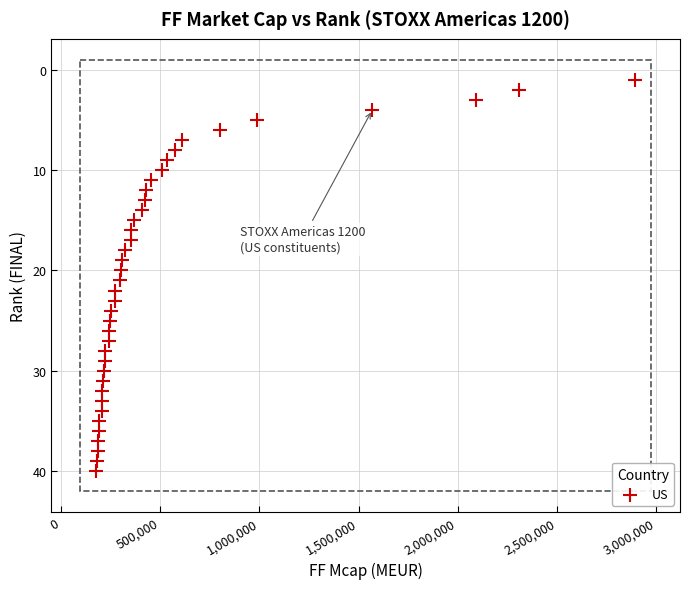

What is the range of Y values (max minus min)?

39